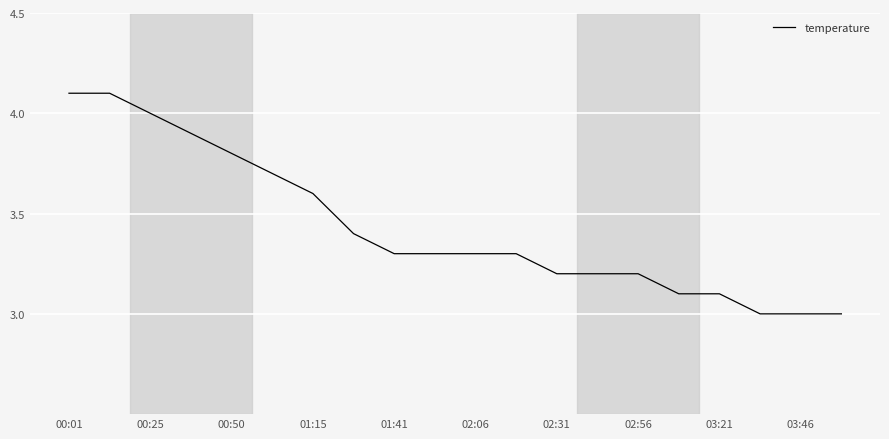

What is the smallest value displayed?

3.0